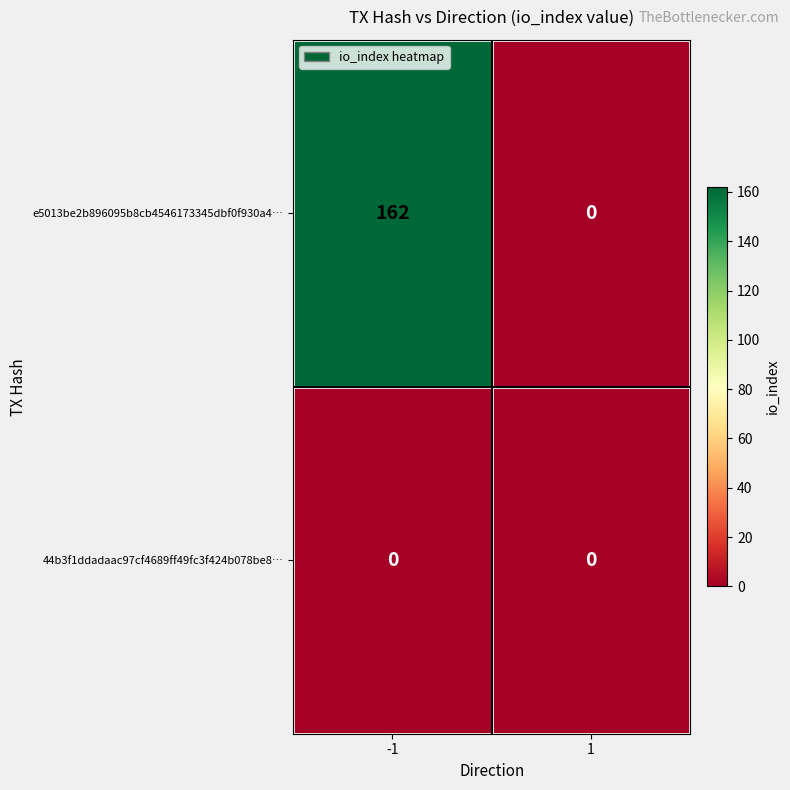

What is the spread (max minus min) of values at -1?

162